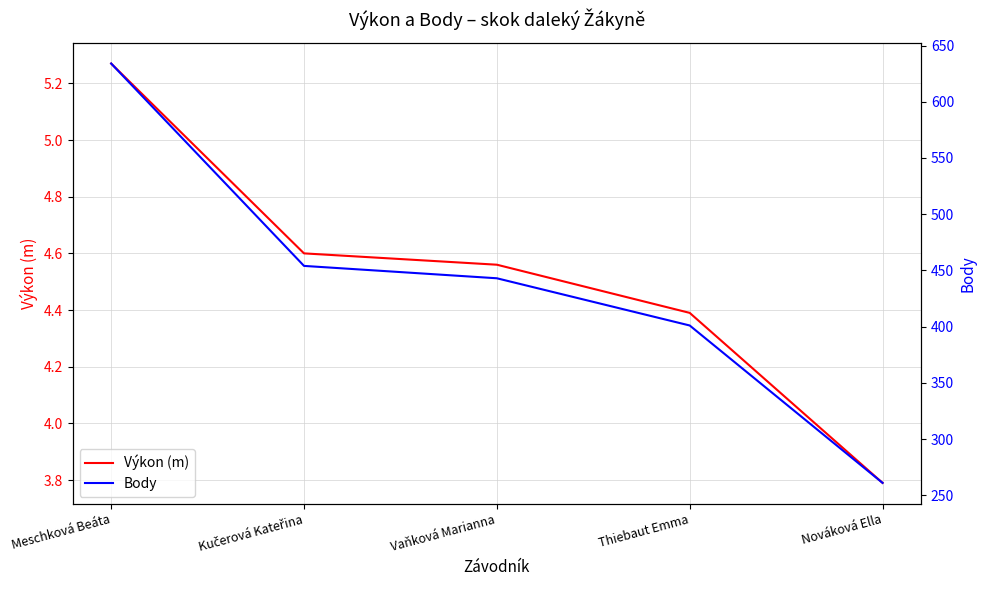

True or false: Body and Výkon (m) cross at least once.

False